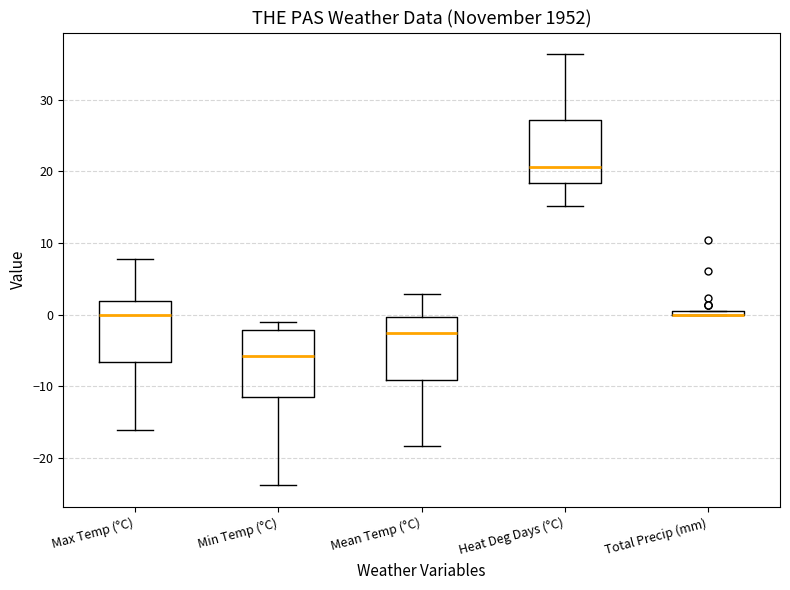

Where is the upper edge of the box for Min Temp (°C) on the y-axis? The values are not printed on the chart, so give them approximately, as read against the axis.

-2